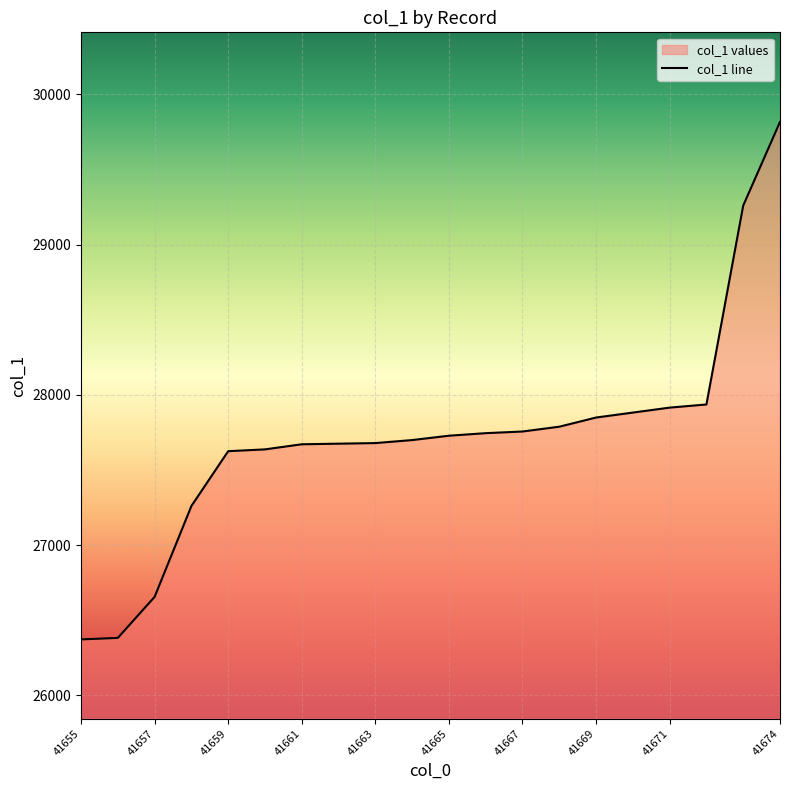

True or false: the data shows 26372 at 41655.

True